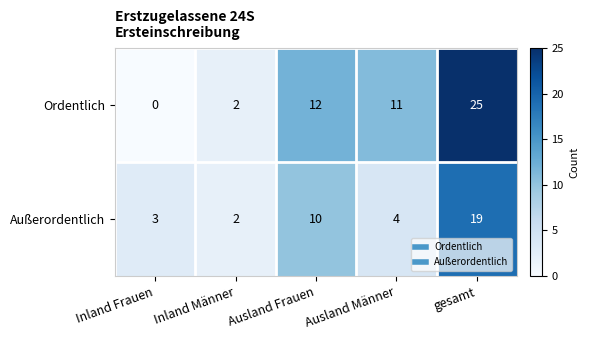

What is the difference between the maximum and second lowest values in the Außerordentlich series?

16